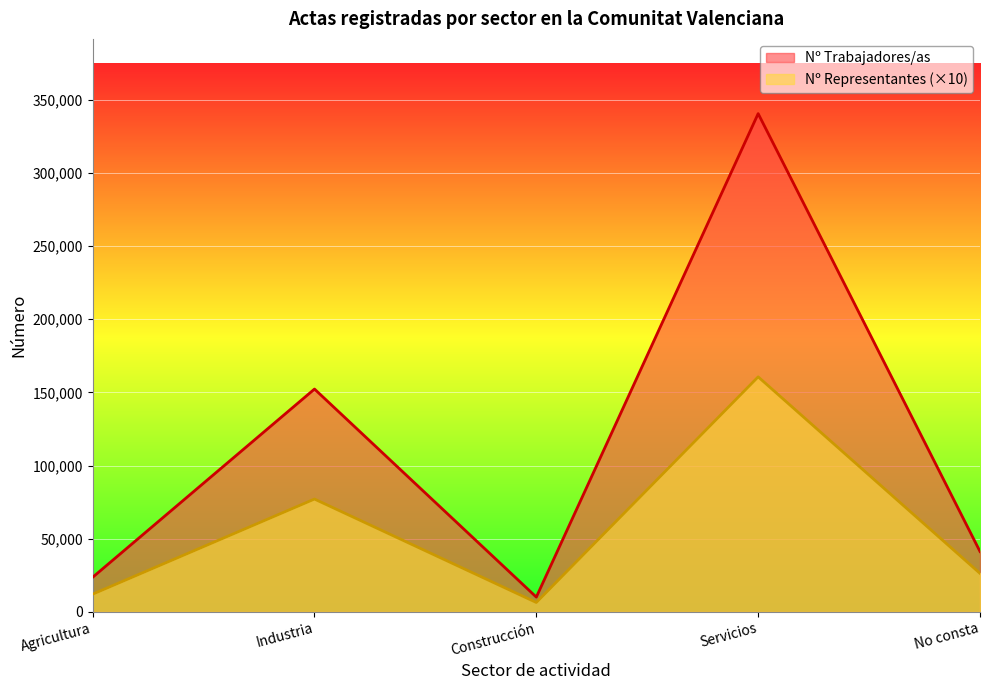

What is the difference between the maximum and minimum values in the Nº Representantes series?

154220